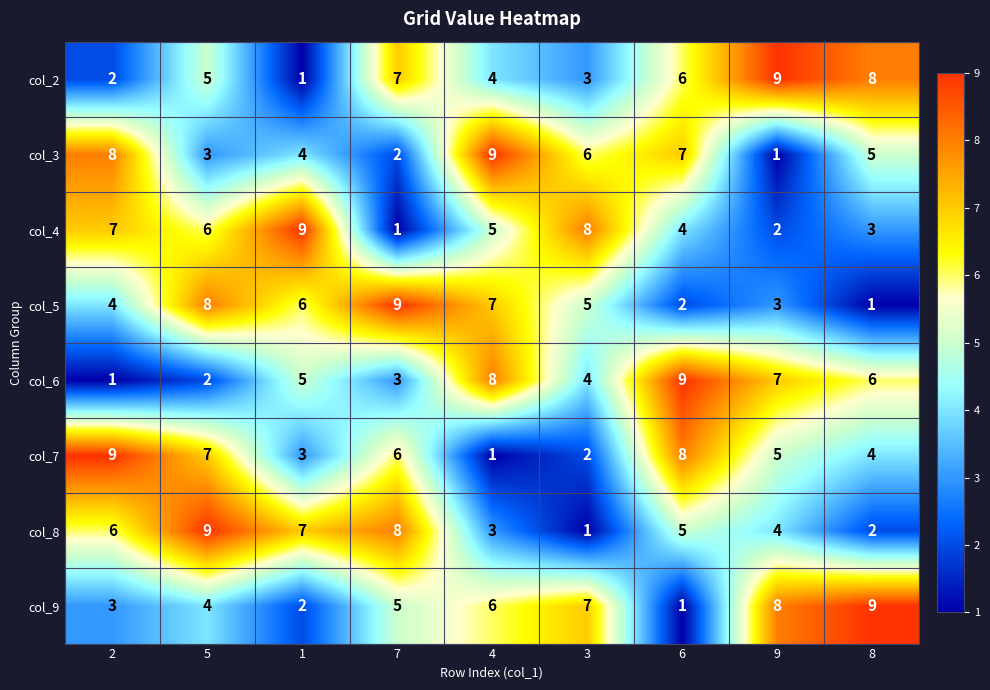

Is it true that col_3 equals 3 at 6?

False